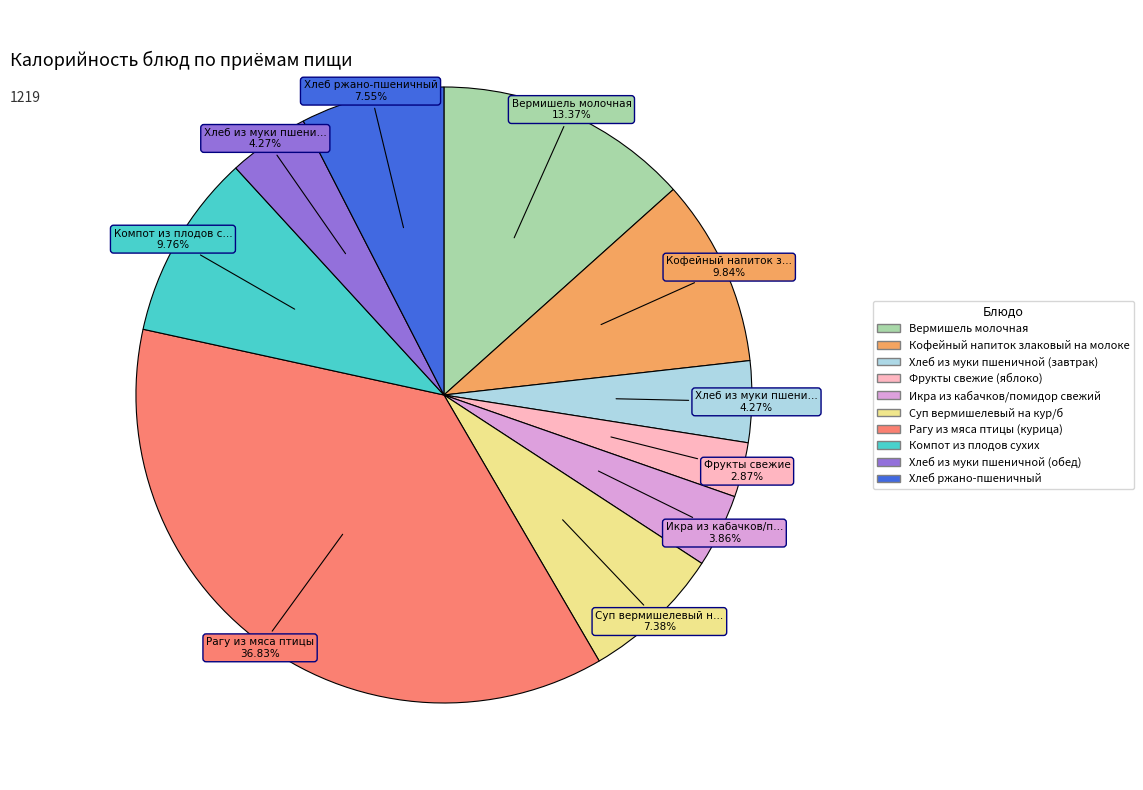

Approximately how many times larger is the value at Вермишель молочная compared to Хлеб из муки пшеничной (завтрак)?

3.1